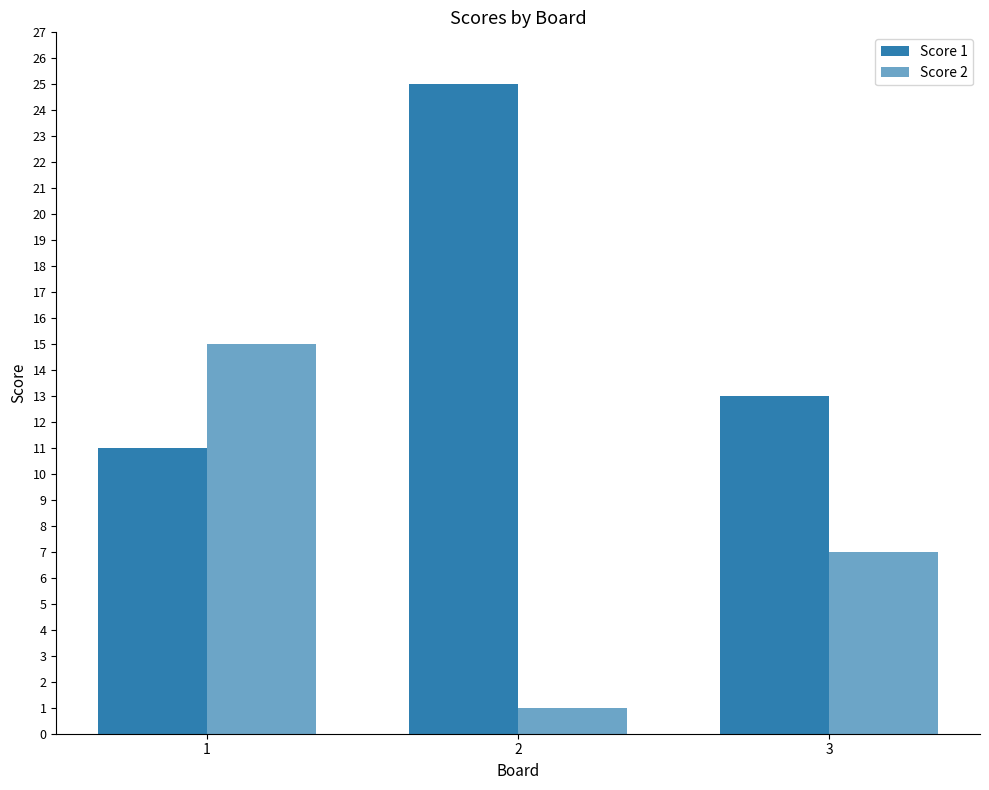

How many bars are there in each group?

2